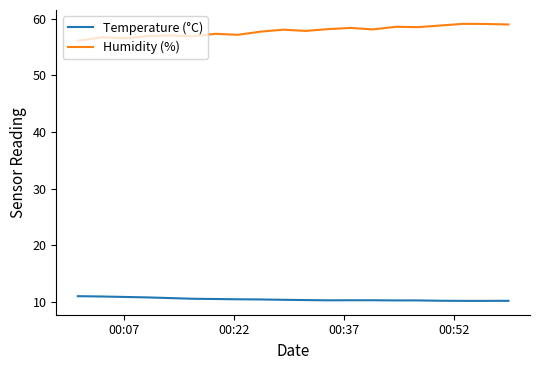

True or false: Temperature (°C) and Humidity (%) cross at least once.

False